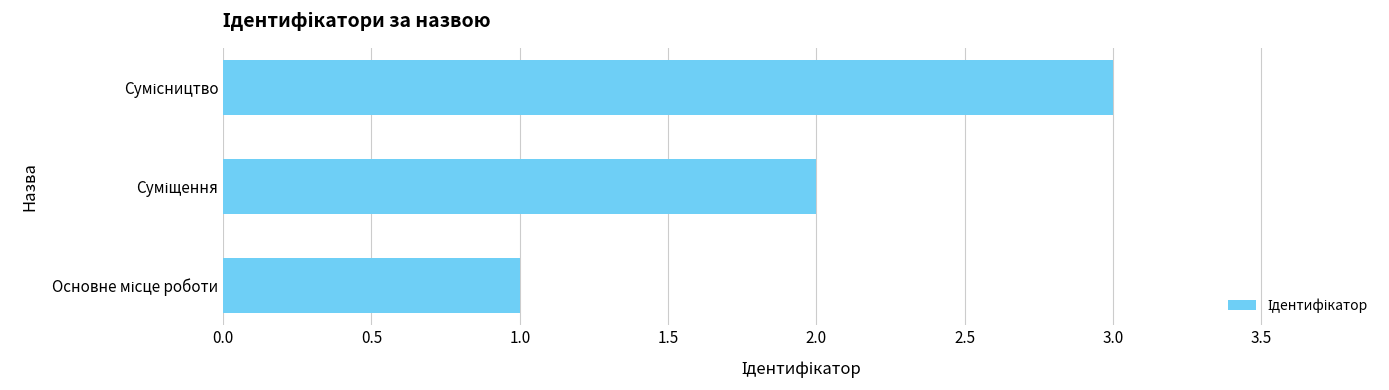

What is the greatest value displayed?

3